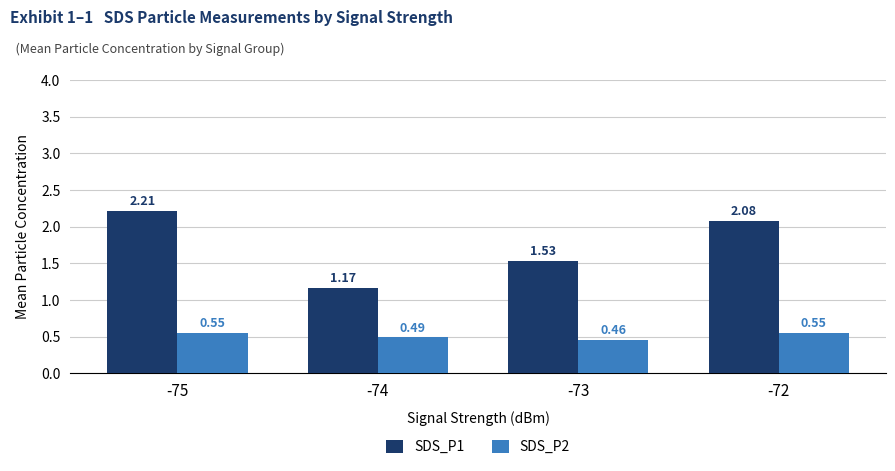

How many series are shown in this chart?

2